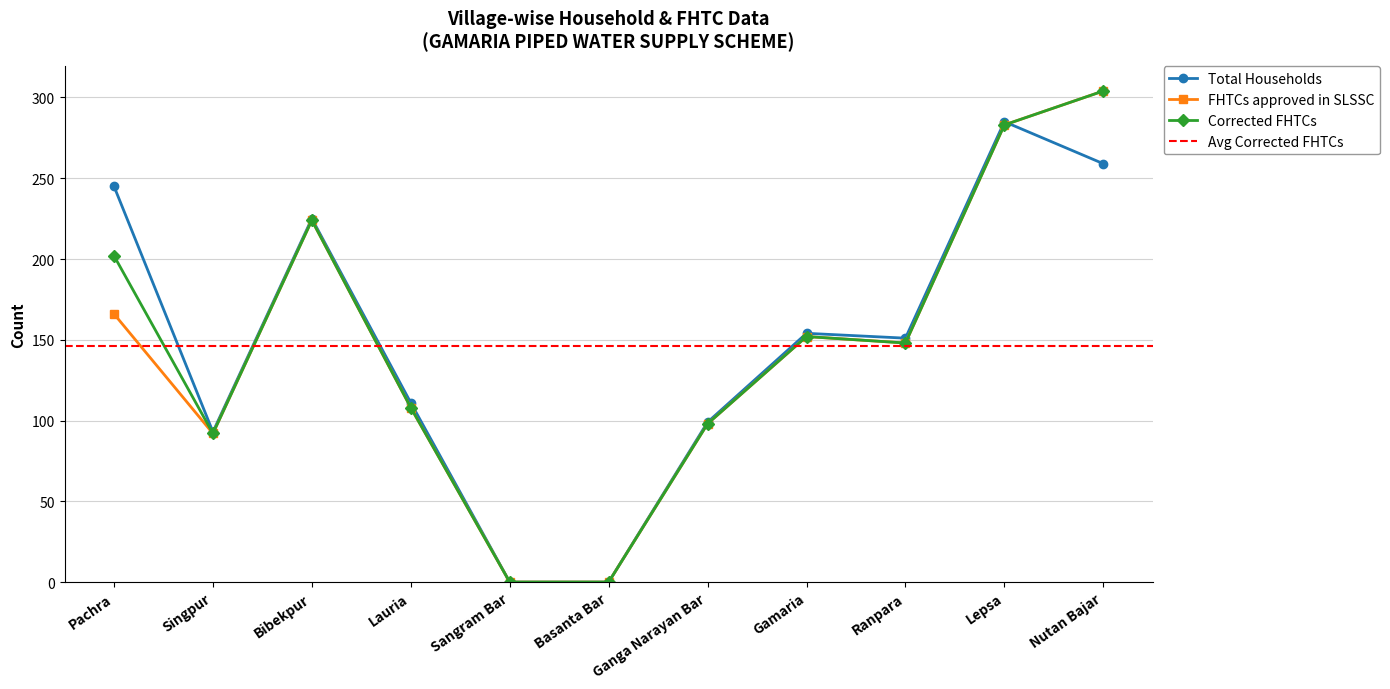

Reading left to right, extract all data points from this chart.

Total Households: Pachra=245	Singpur=93	Bibekpur=225	Lauria=111	Sangram Bar=0	Basanta Bar=0	Ganga Narayan Bar=99	Gamaria=154	Ranpara=151	Lepsa=285	Nutan Bajar=259
FHTCs approved in SLSSC: Pachra=166	Singpur=92	Bibekpur=224	Lauria=108	Sangram Bar=0	Basanta Bar=0	Ganga Narayan Bar=98	Gamaria=152	Ranpara=148	Lepsa=283	Nutan Bajar=304
Corrected FHTCs: Pachra=202	Singpur=92	Bibekpur=224	Lauria=108	Sangram Bar=0	Basanta Bar=0	Ganga Narayan Bar=98	Gamaria=152	Ranpara=148	Lepsa=283	Nutan Bajar=304